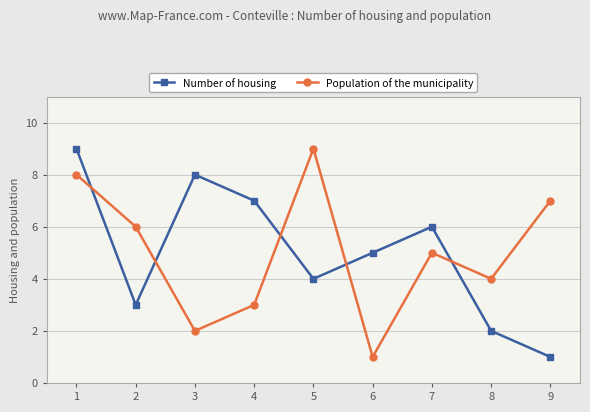

What is the maximum value shown in the chart?

9